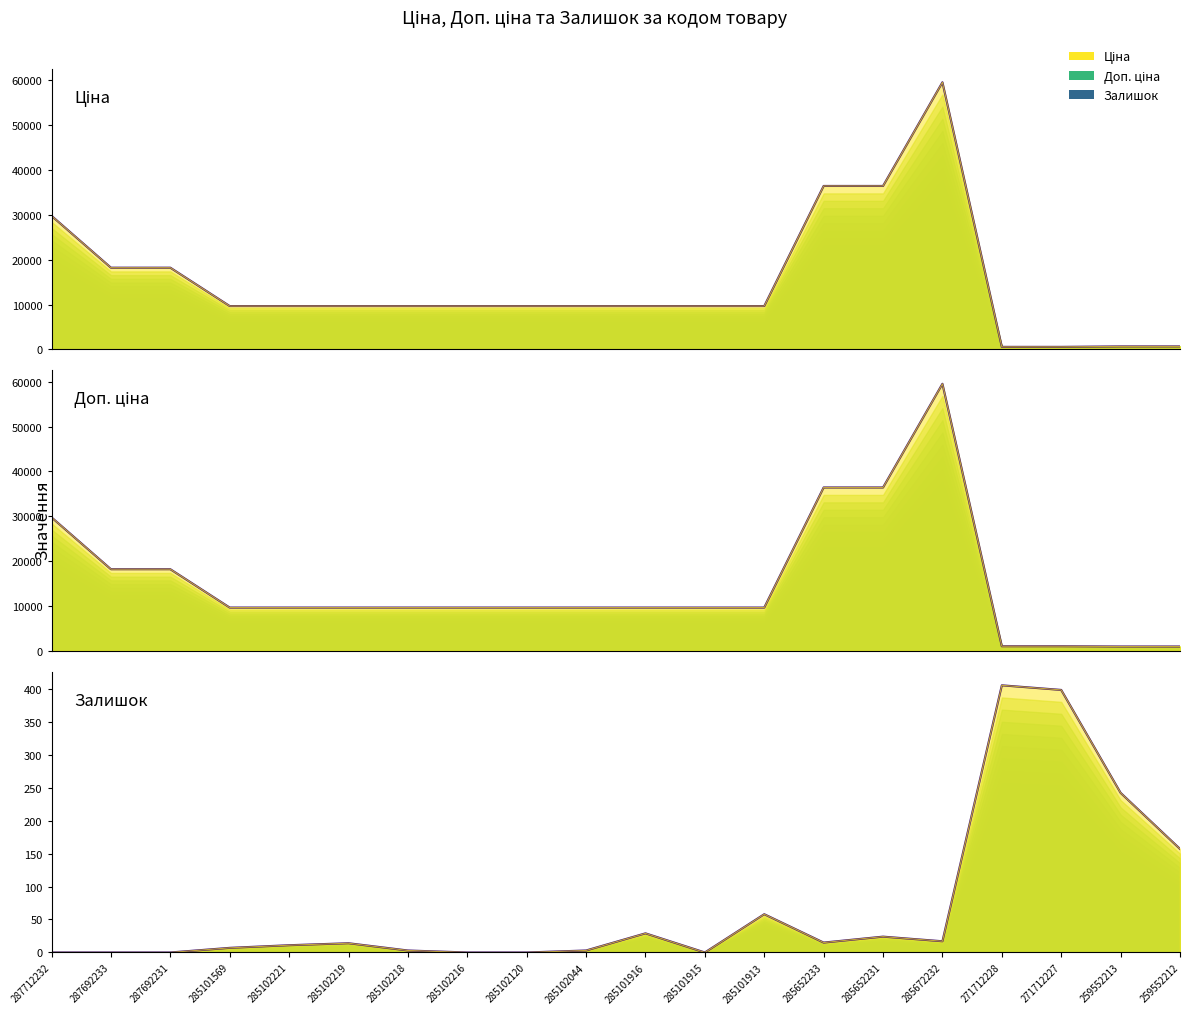

True or false: Залишок and Ціна cross at least once.

False